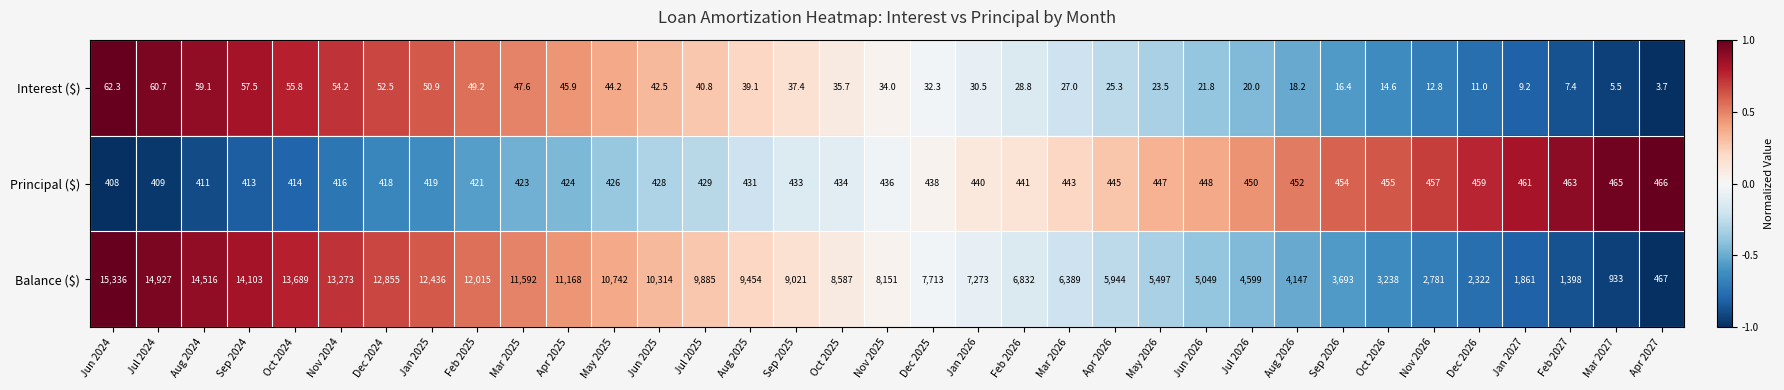

How many series are shown in this chart?

3